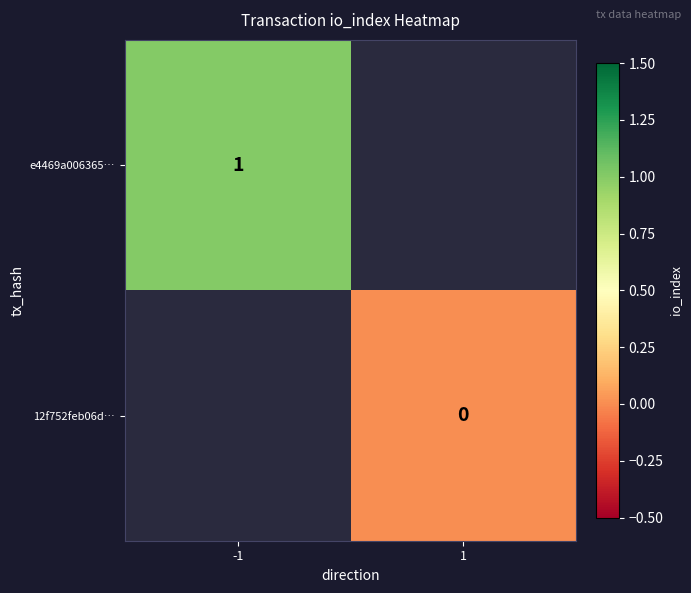

True or false: e4469a006365… has a value of 2 at -1.

False